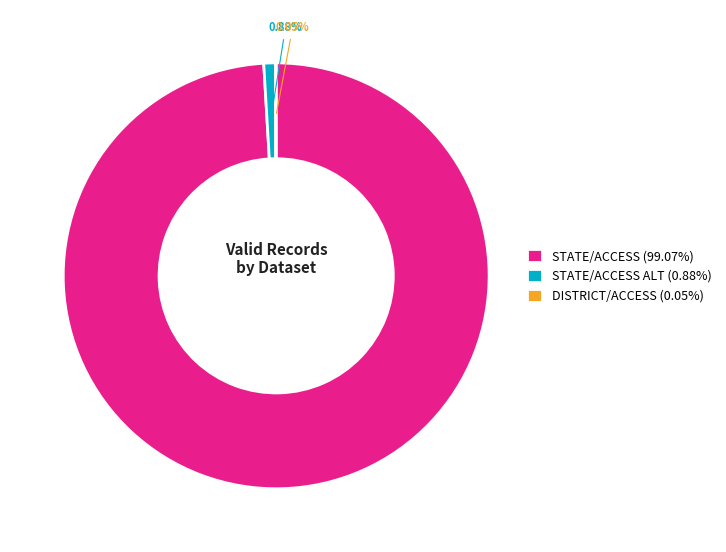

Which category has the biggest portion of the pie?

STATE/ACCESS (99.07%)